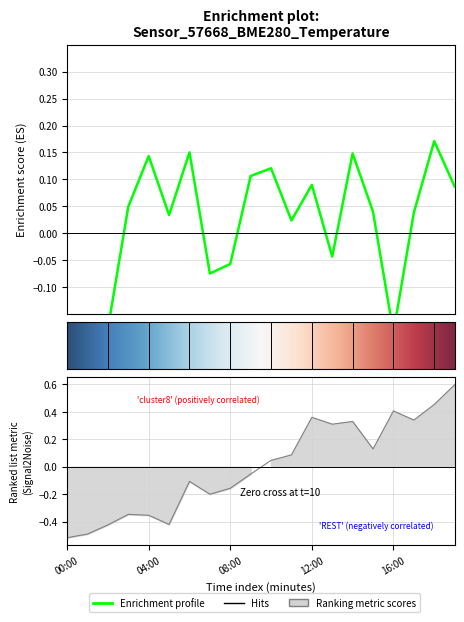

The value of humidity at 19:00 is 0.4. True or false?

False